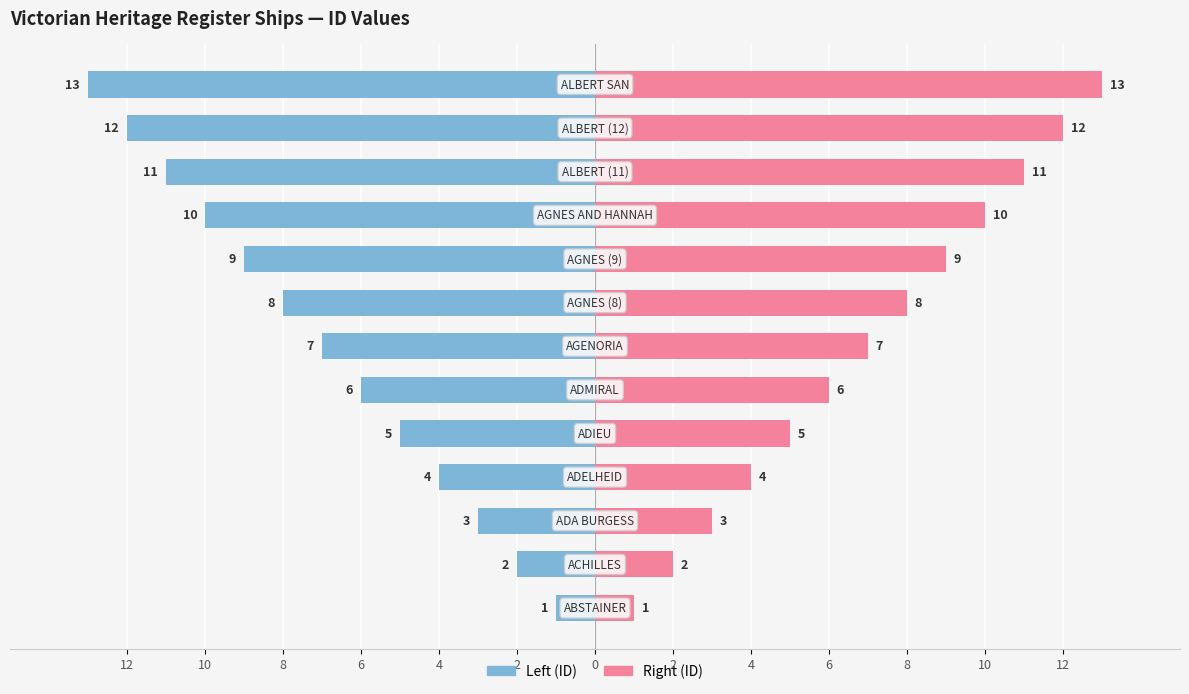

Rank the series by their average value, from lowest to highest.

Left (ID), Right (ID)